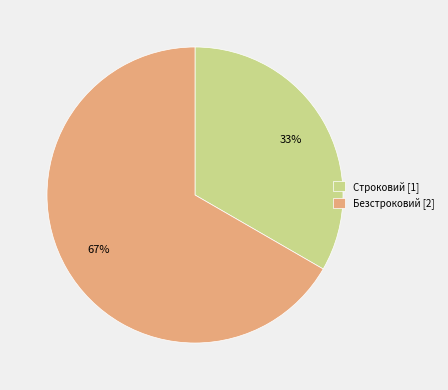

Approximately how many times larger is the value at Безстроковий [2] compared to Строковий [1]?

2.0